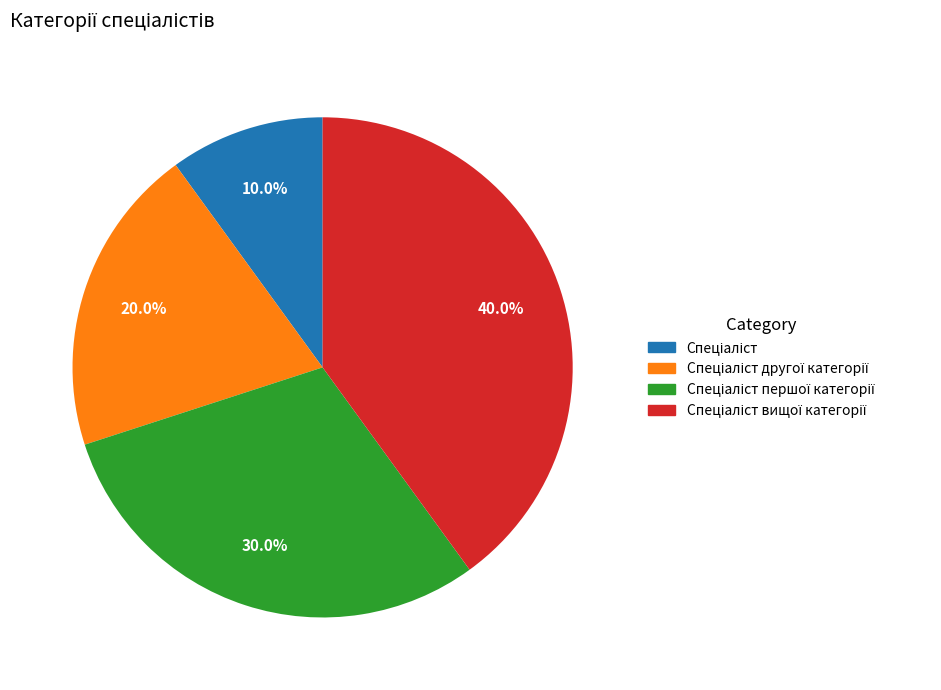

Is there a majority slice in this chart?

No